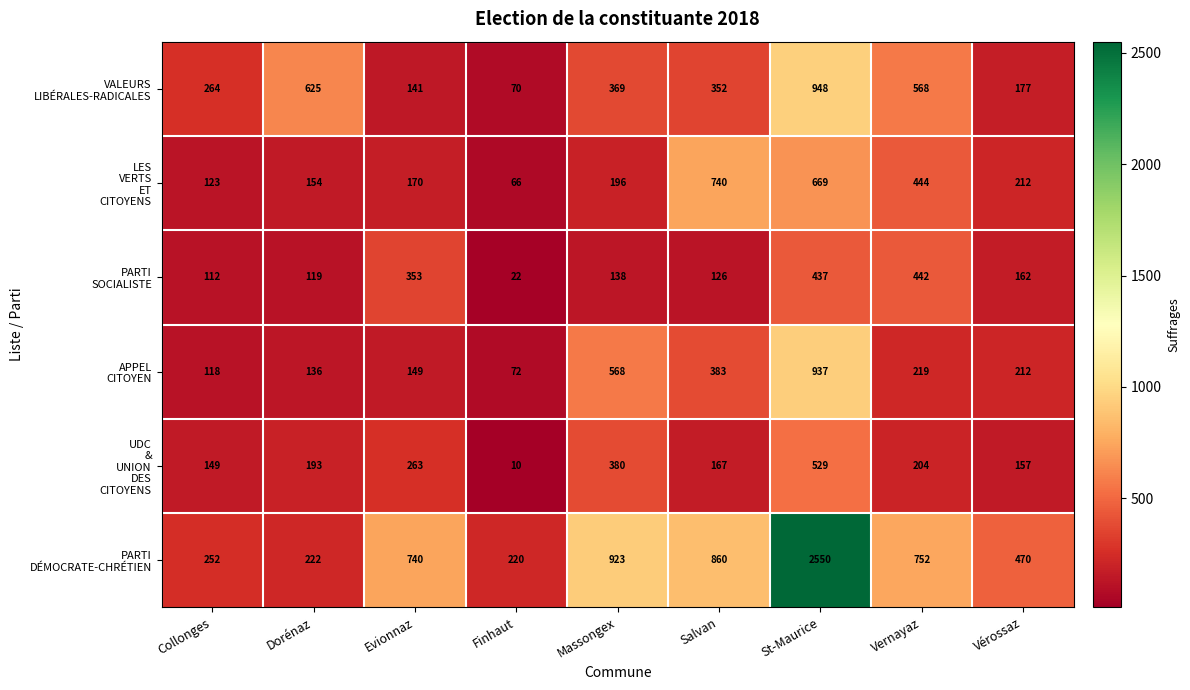

What is the total value across all series at Salvan?

2628